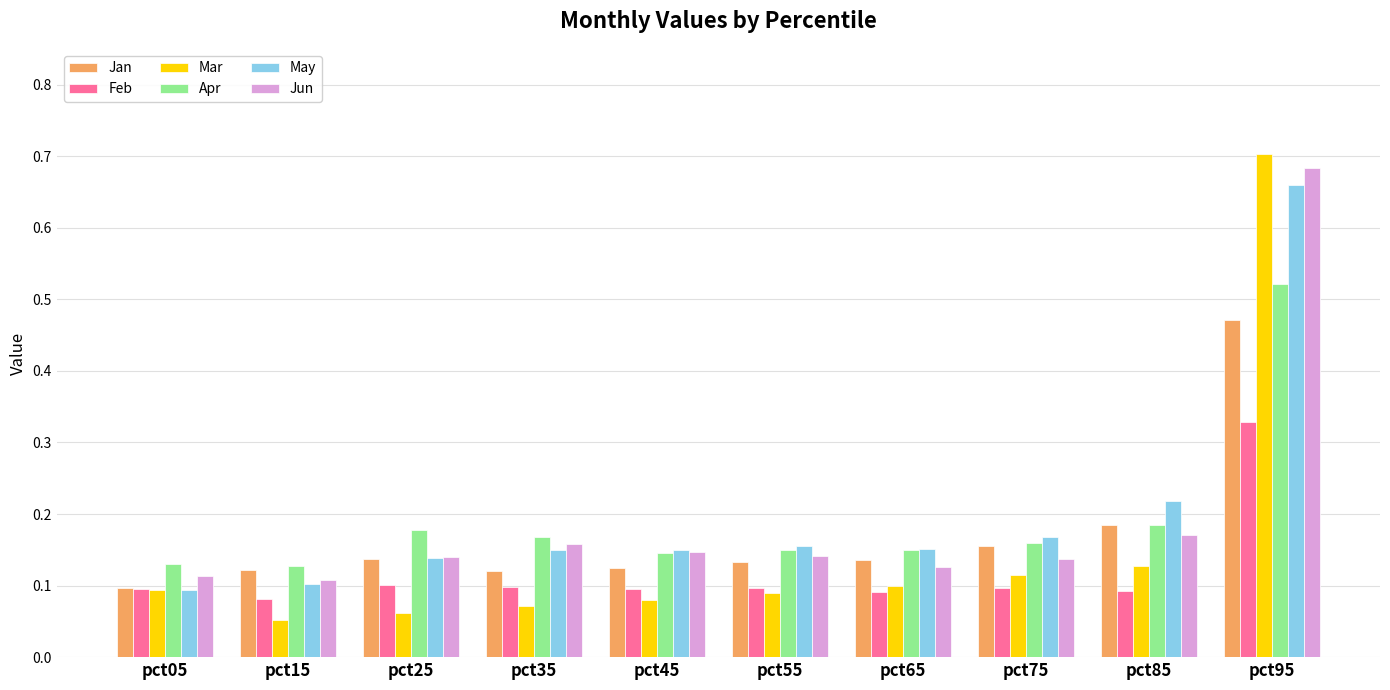

Is the value of May at pct95 greater than the value of Feb at pct55?

Yes